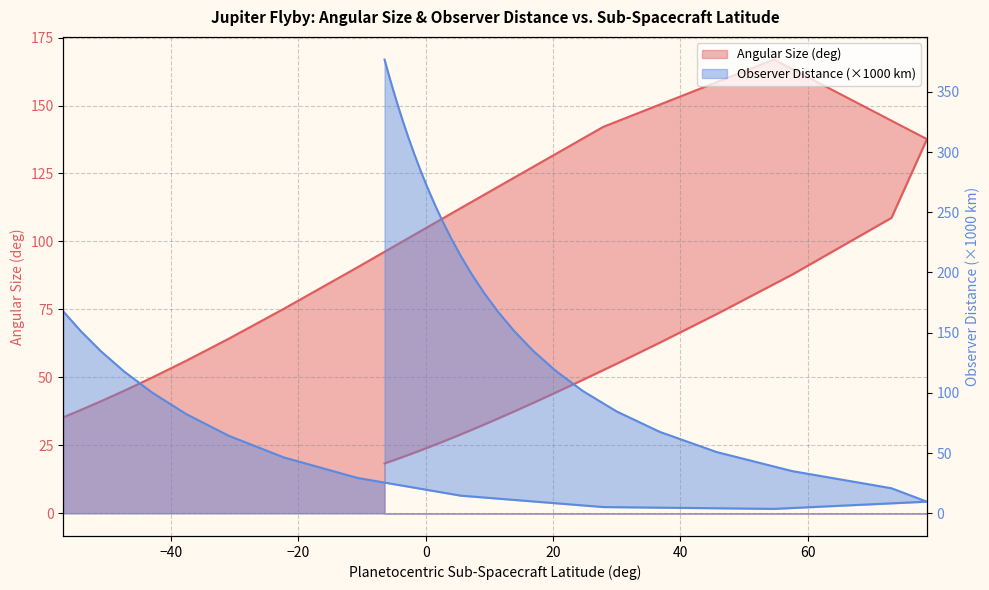

What position from the right is 2.62213551?

8